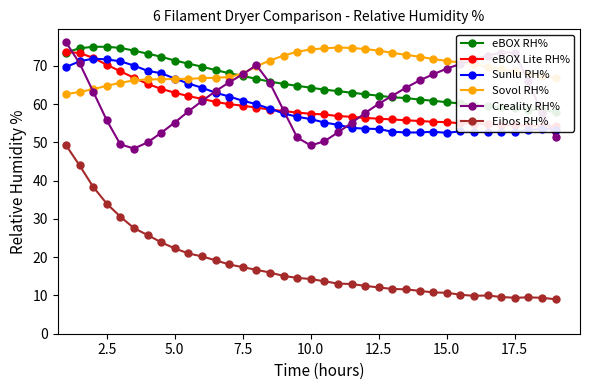

The Sovol RH% series shows 71.3 at 15.0. True or false?

True